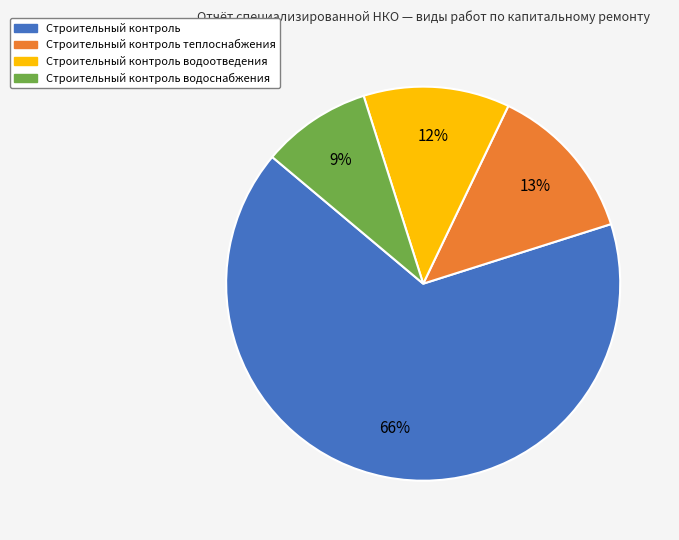

Which category has the biggest portion of the pie?

Строительный контроль